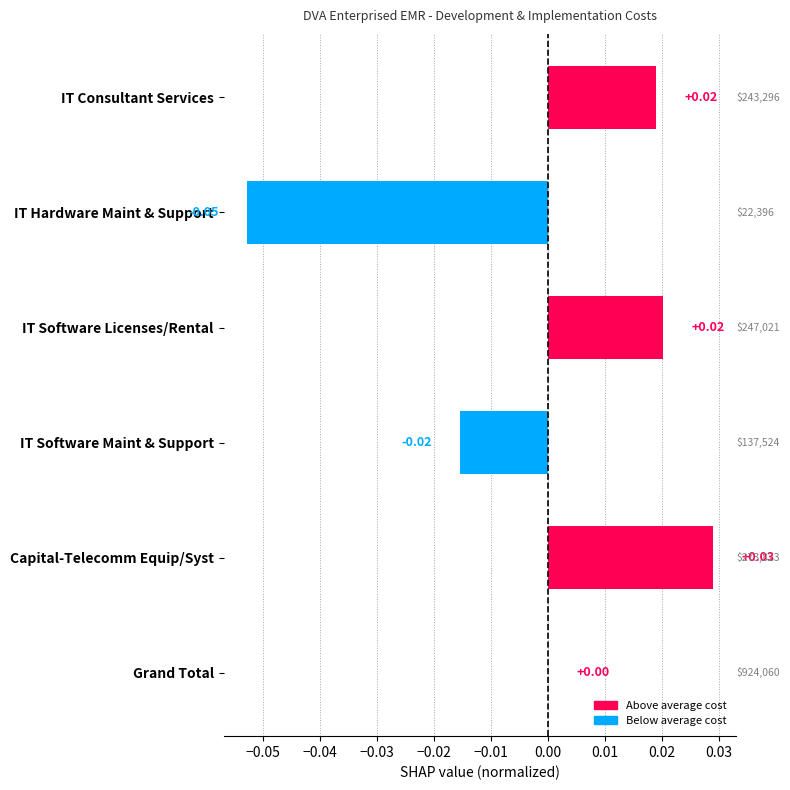

Count the number of data series in this chart.

1